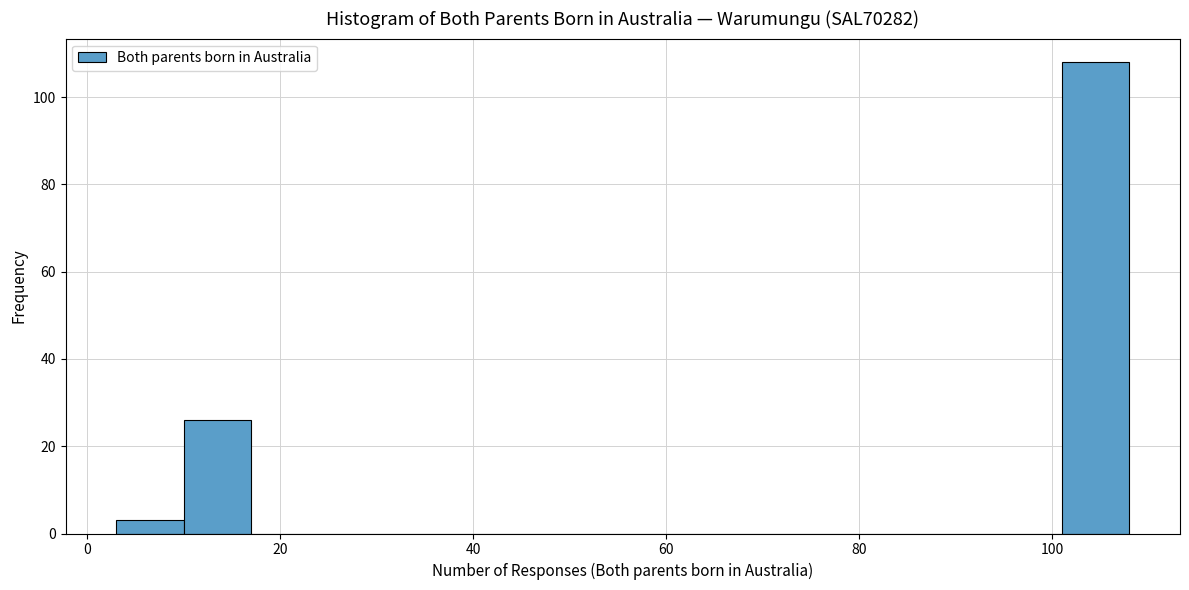

Read against the x-axis, roughly where is the centre of the tallest bar?

104